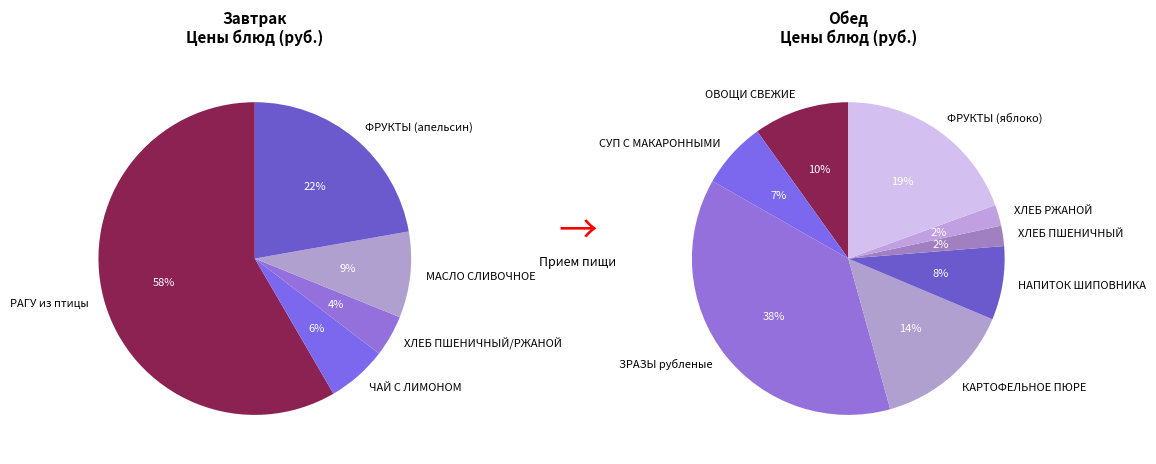

Does ФРУКТЫ (яблоко) account for over 50% of the chart?

No